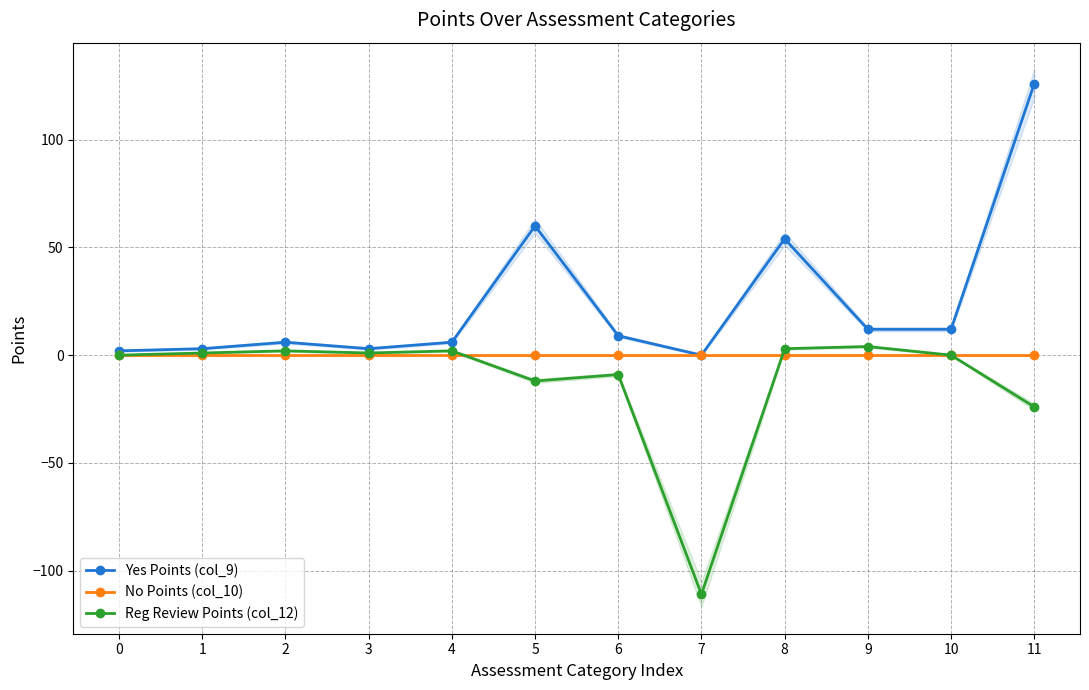

What is the greatest value displayed?

126